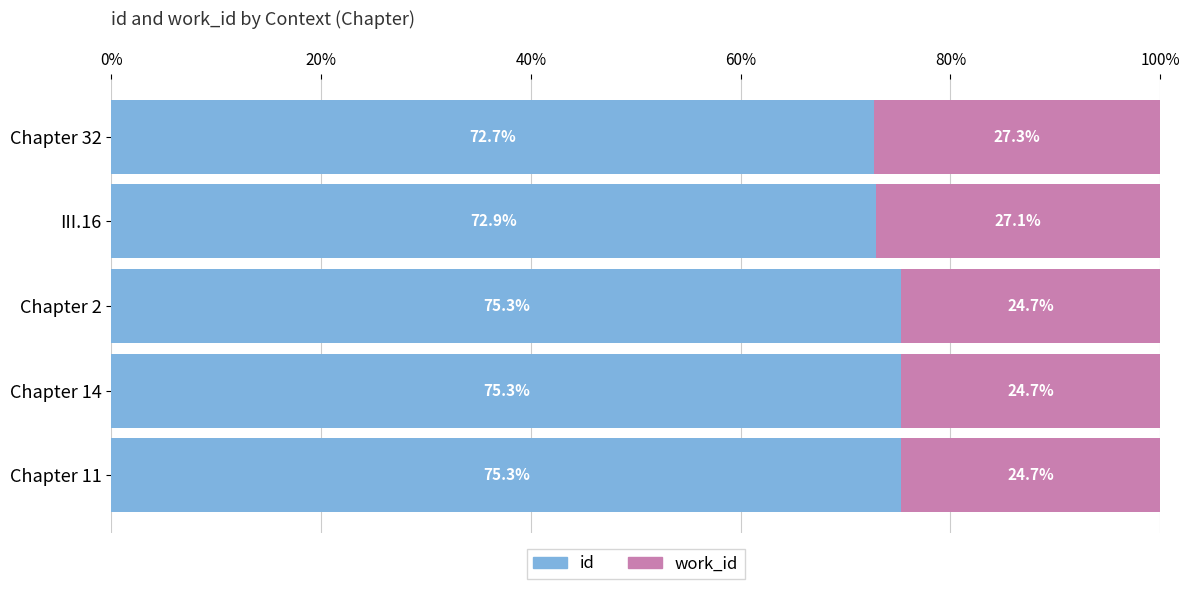

What is the total value across all series at Chapter 32?

100.0